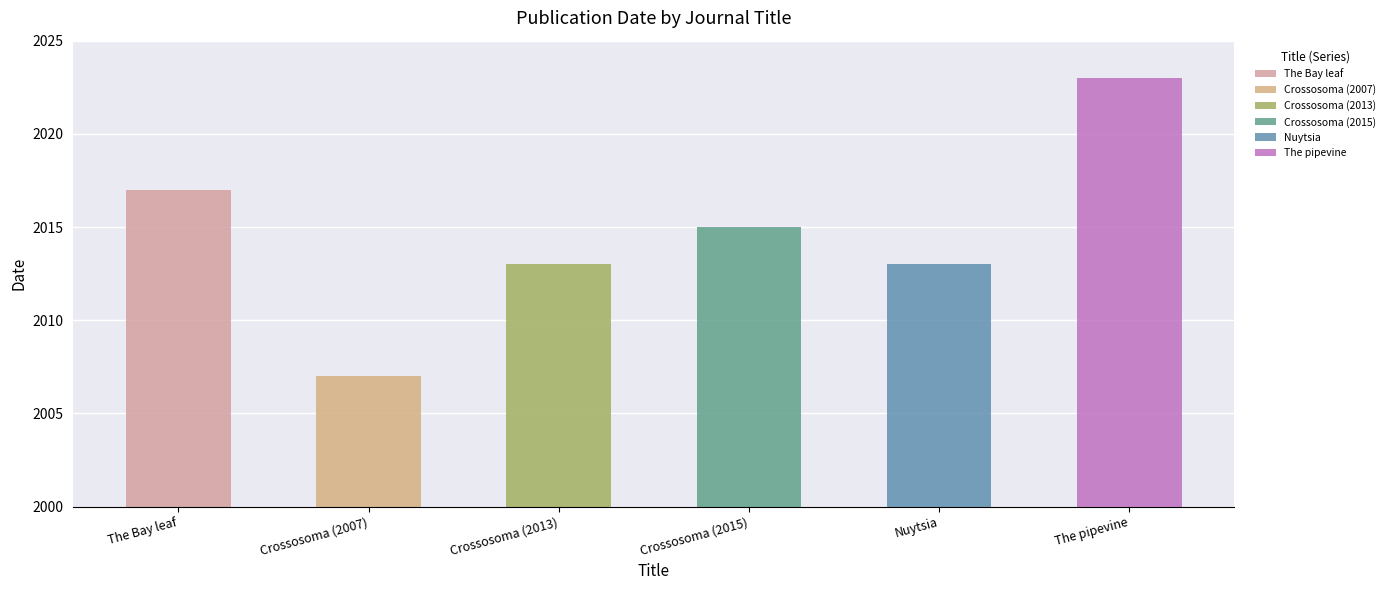

Is it true that the value at Crossosoma (2013) is 2013?

True